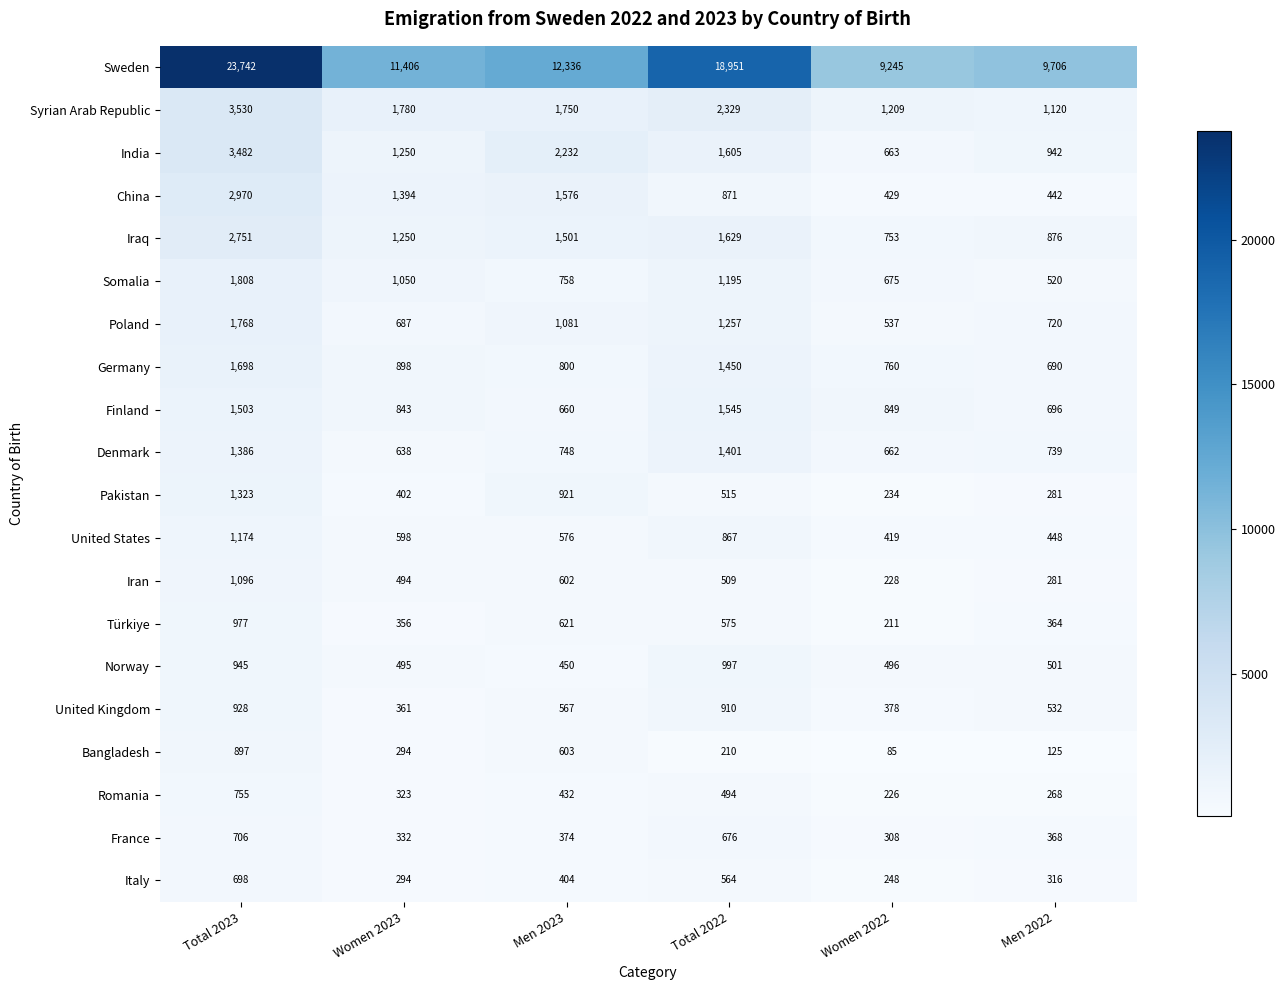

At Women 2022, list the series in order from smallest to largest.

Bangladesh, Türkiye, Romania, Iran, Pakistan, Italy, France, United Kingdom, United States, China, Norway, Poland, Denmark, India, Somalia, Iraq, Germany, Finland, Syrian Arab Republic, Sweden